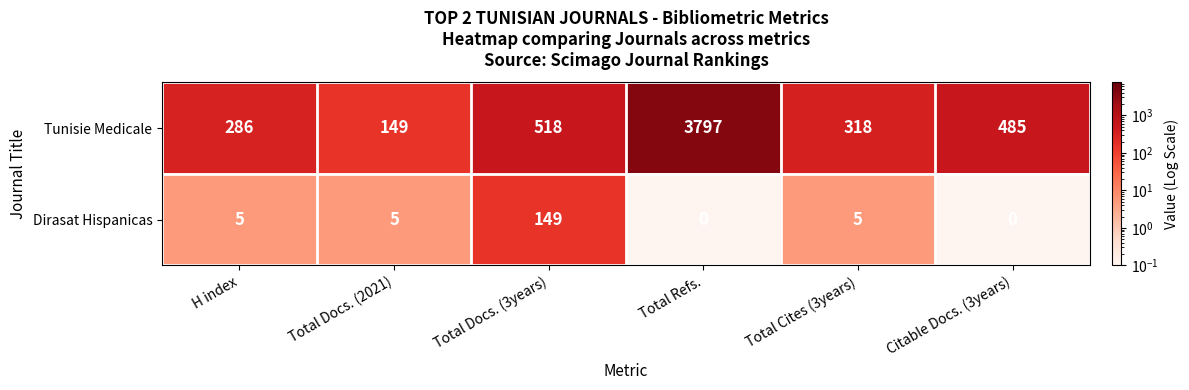

Reading right to left, what are all the values shown in this chart?

Tunisie Medicale: Citable Docs. (3years)=485	Total Cites (3years)=318	Total Refs.=3797	Total Docs. (3years)=518	Total Docs. (2021)=149	H index=286
Dirasat Hispanicas: Citable Docs. (3years)=0	Total Cites (3years)=5	Total Refs.=0	Total Docs. (3years)=149	Total Docs. (2021)=5	H index=5